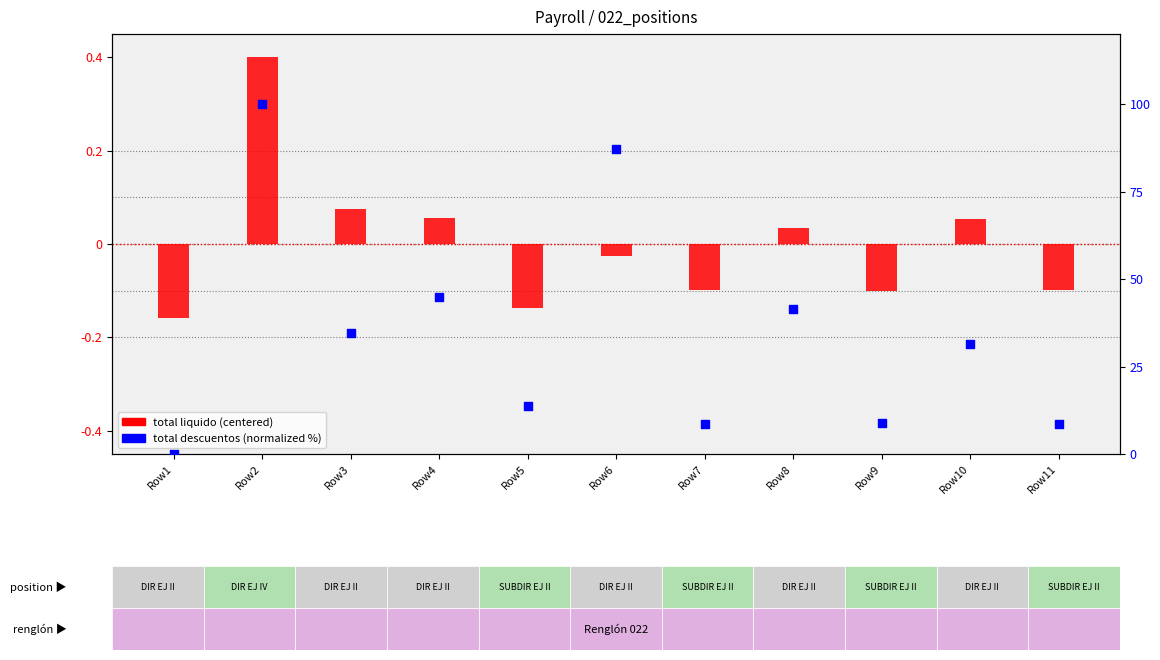

What are all the series names shown in the legend?

total liquido (centered), total descuentos (normalized)